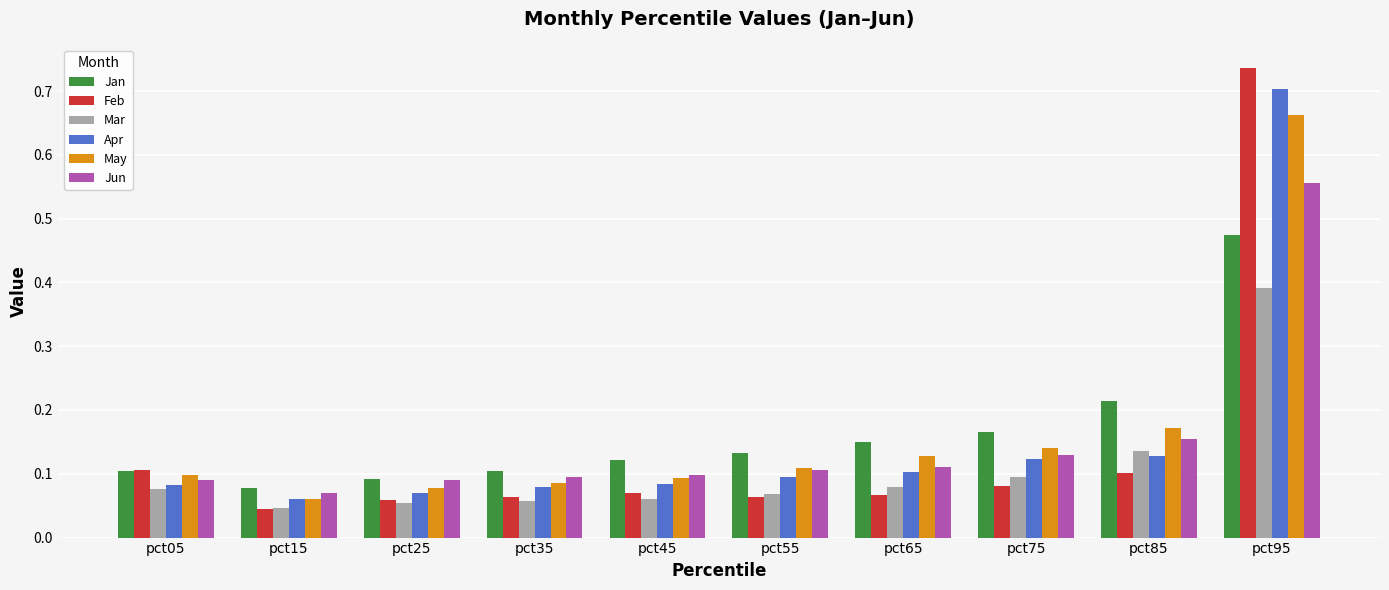

Which label corresponds to the smallest value in the chart?

pct15